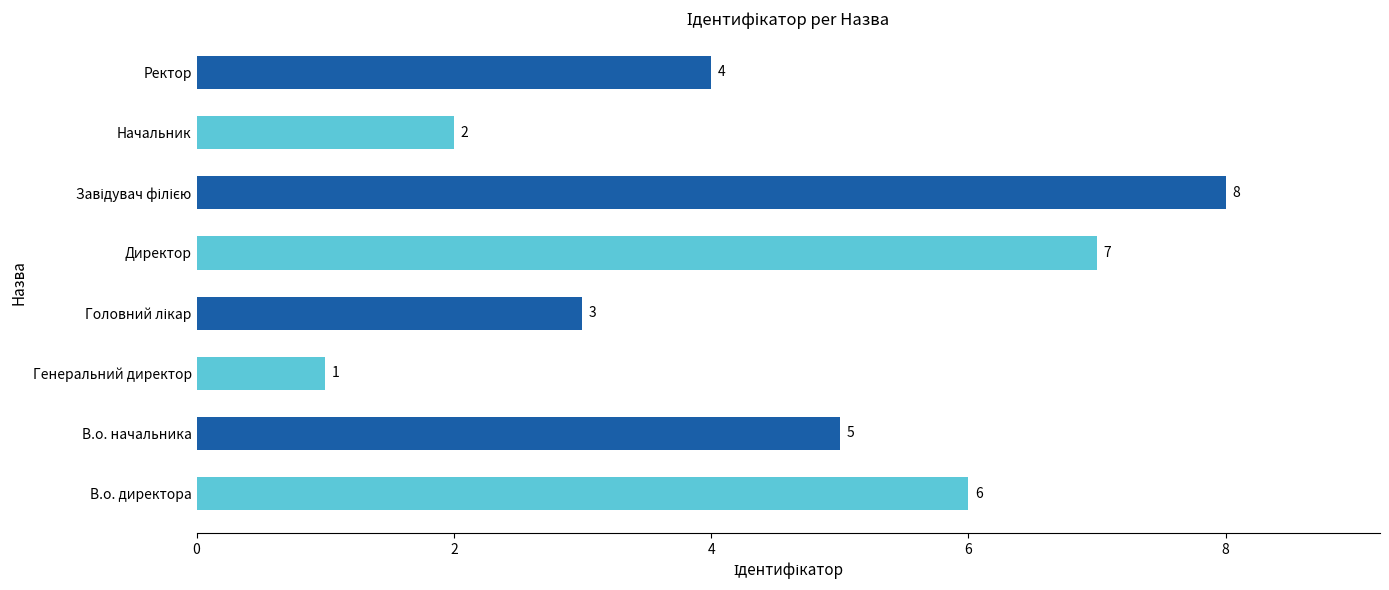

Between В.о. начальника and Начальник, which is larger?

В.о. начальника